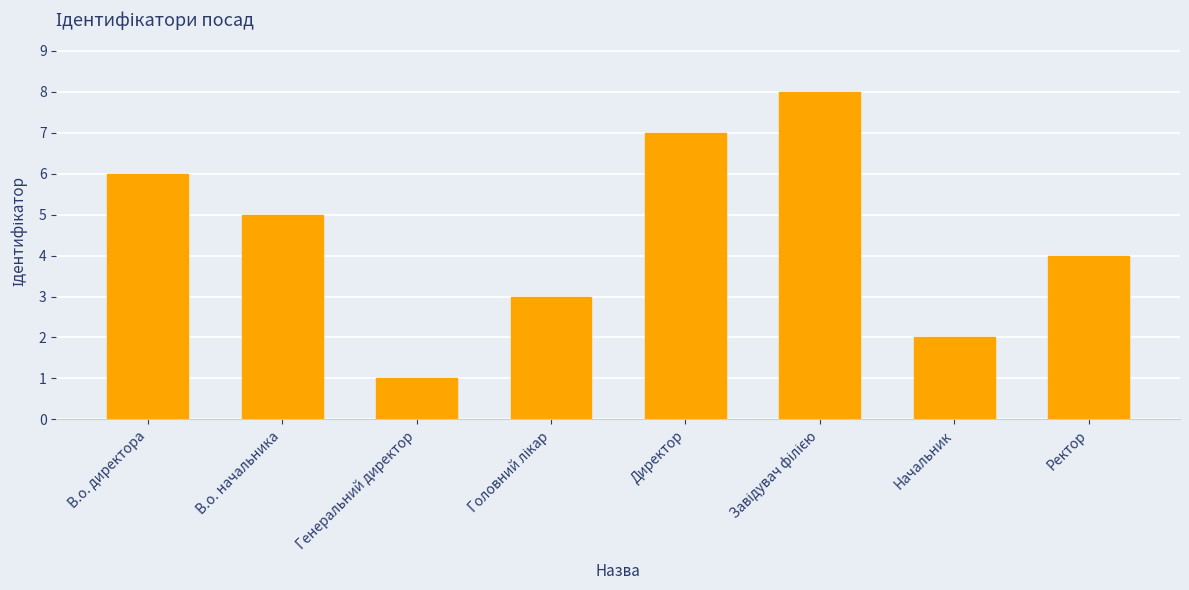

Reading left to right, extract all data points from this chart.

6	5	1	3	7	8	2	4